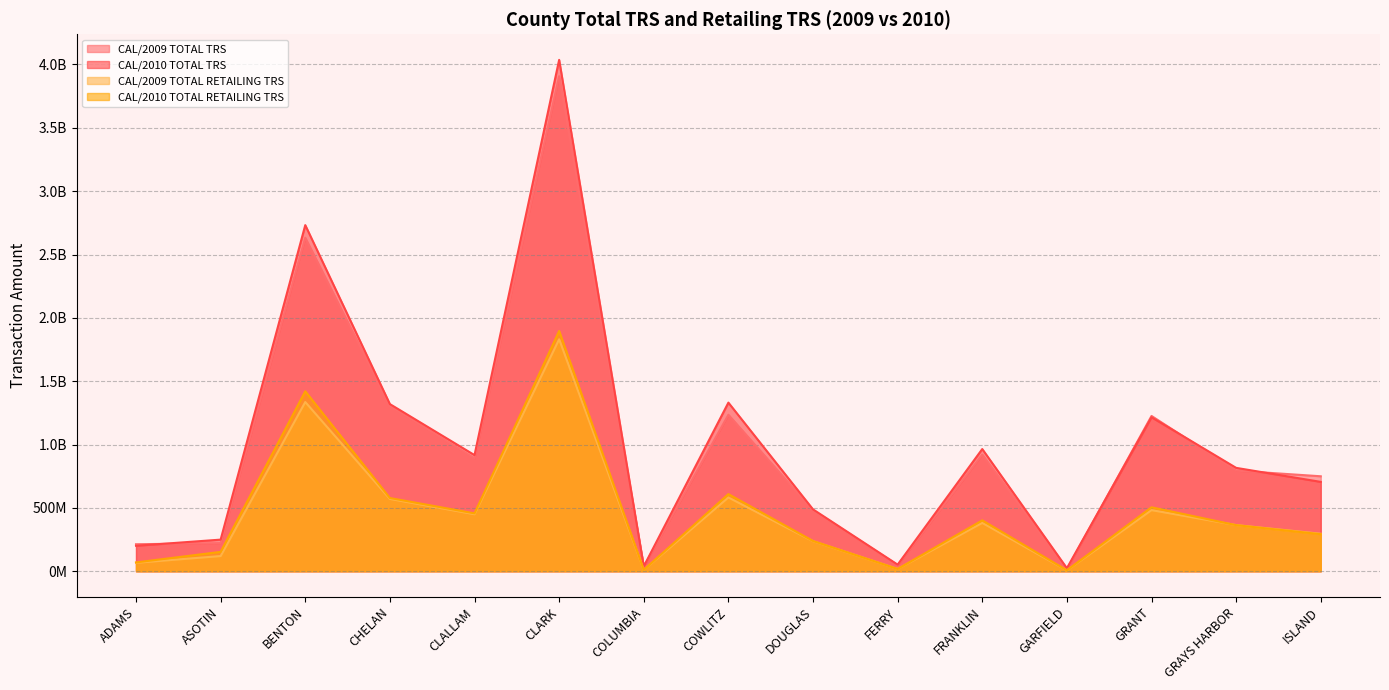

What is the minimum value shown in the chart?

6895483